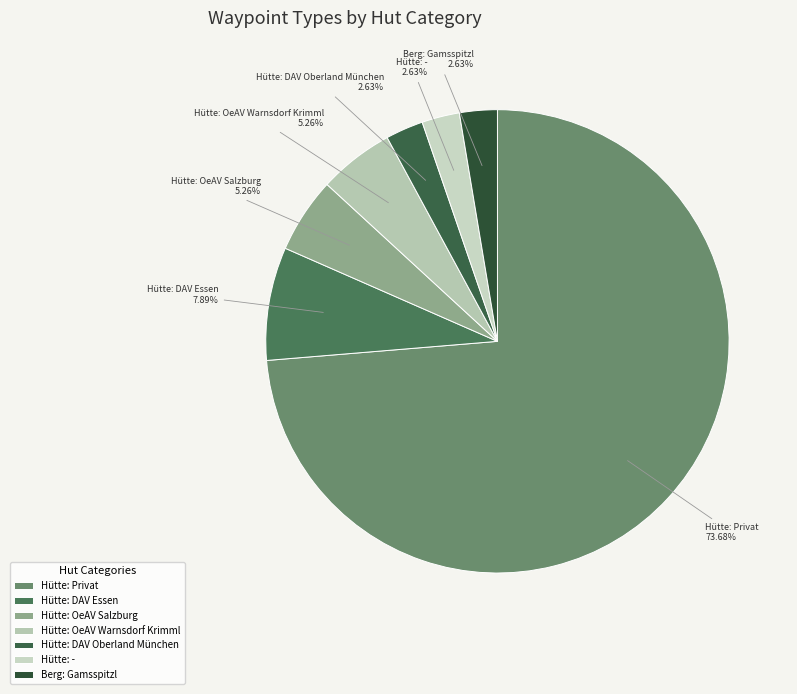

What is the majority slice?

Hütte: Privat